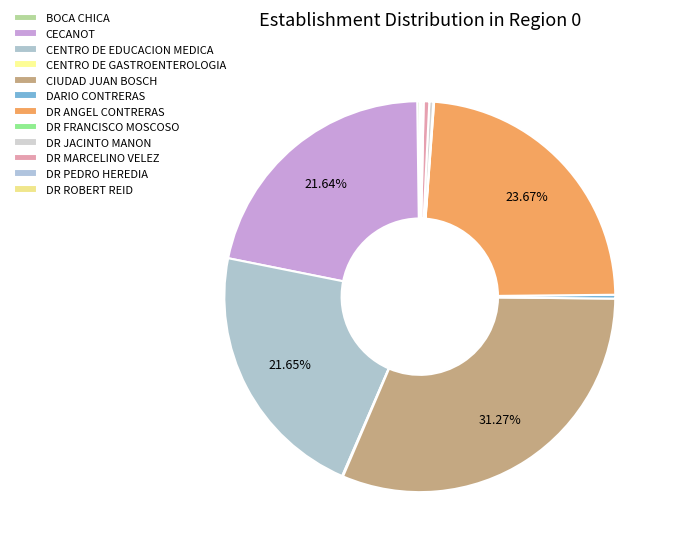

How many segments does this pie chart have?

12